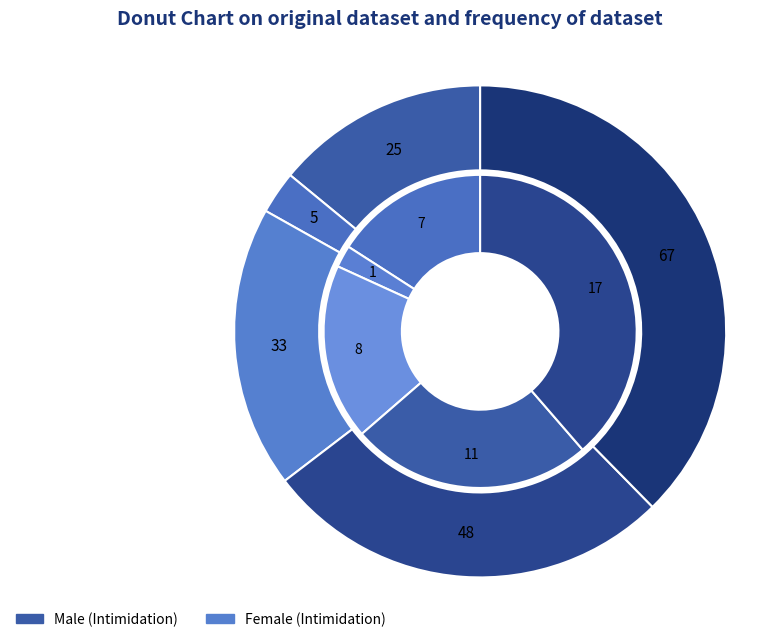

Rank the series at 3 from highest to lowest value.

male_values, female_values